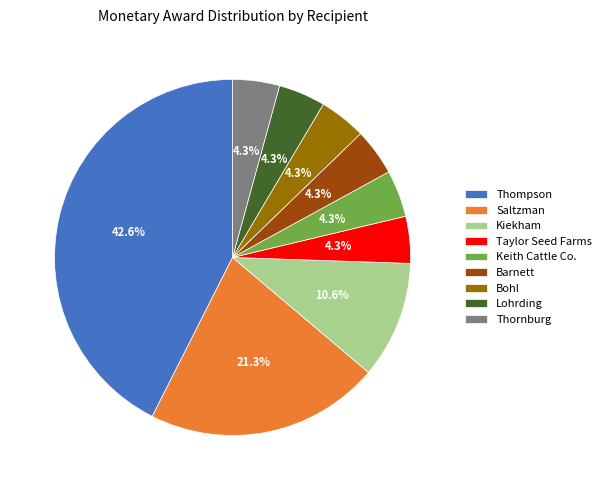

Which category has the biggest portion of the pie?

Thompson